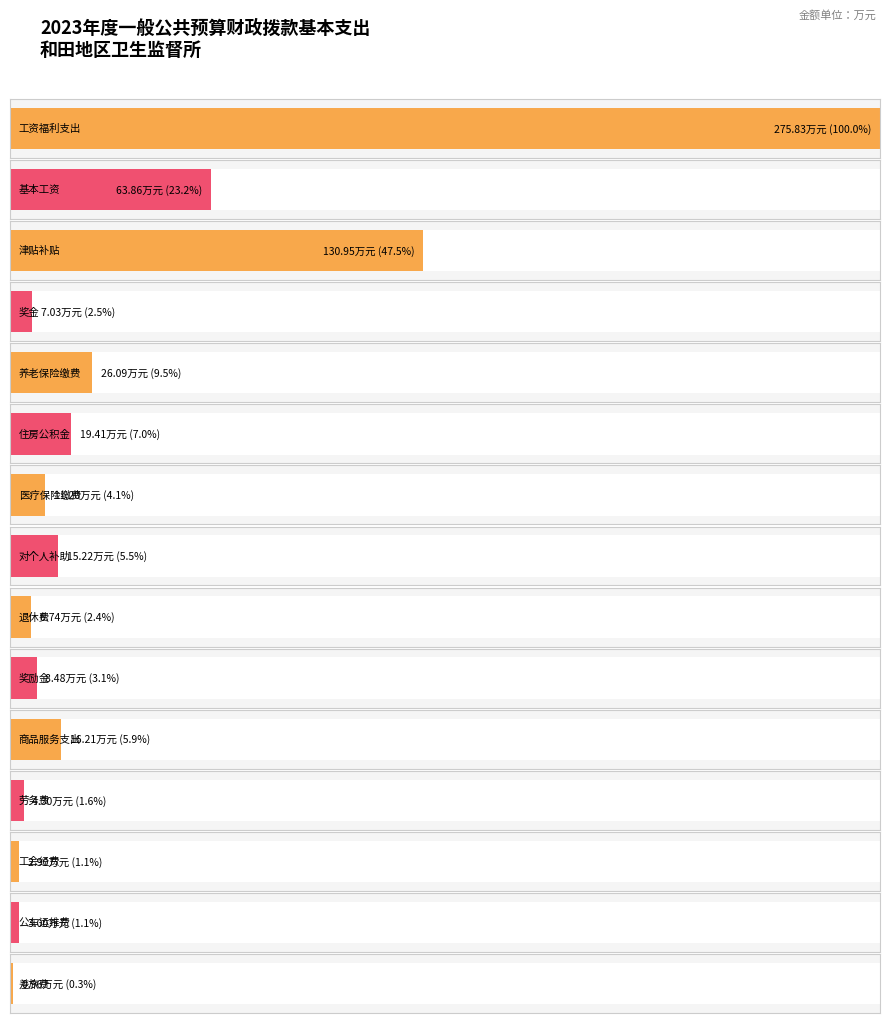

How many distinct data groups are displayed?

1